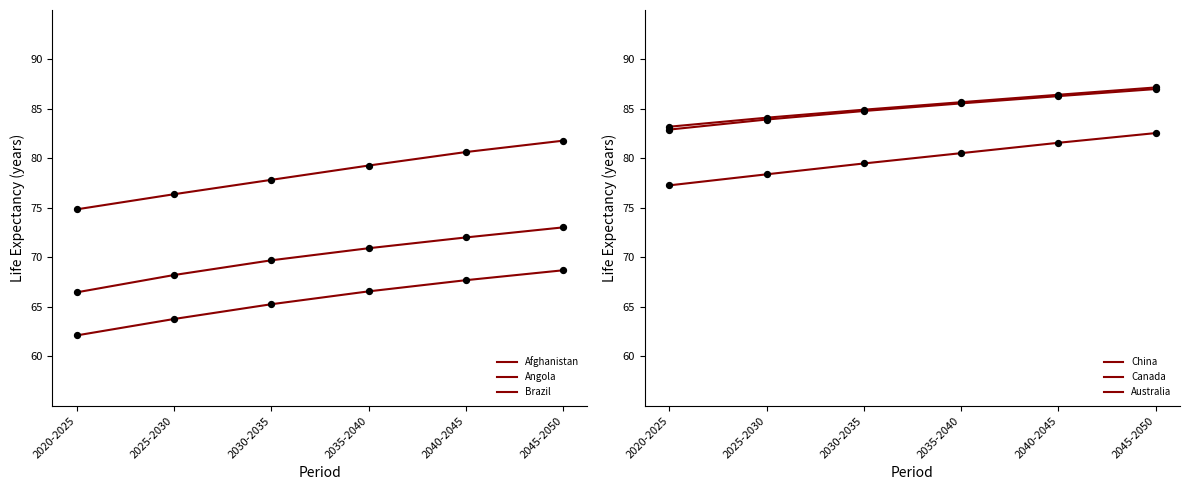

Is the value of China at 2025-2030 greater than the value of Angola at 2020-2025?

Yes